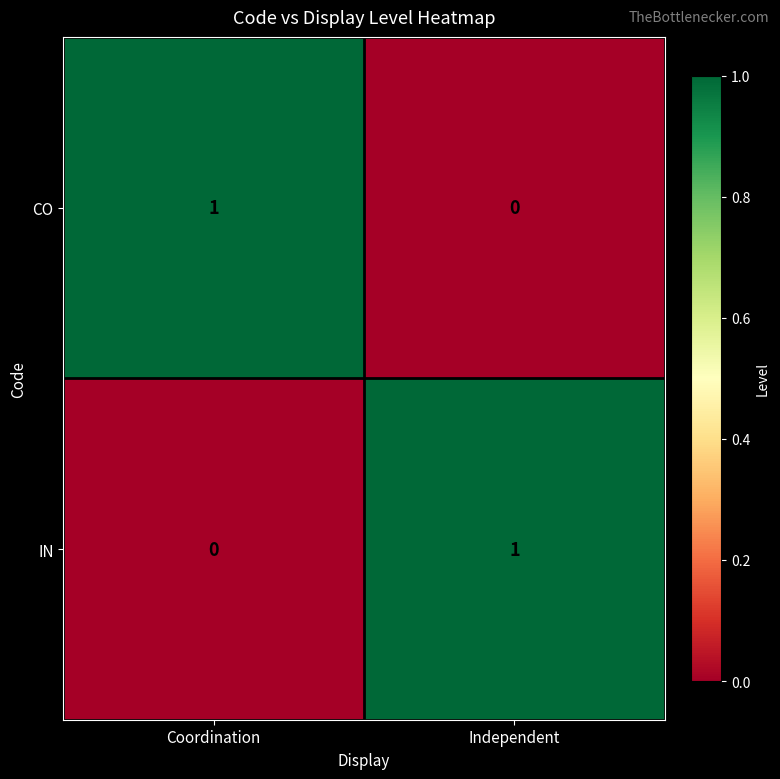

The value of CO at Coordination is 2. True or false?

False